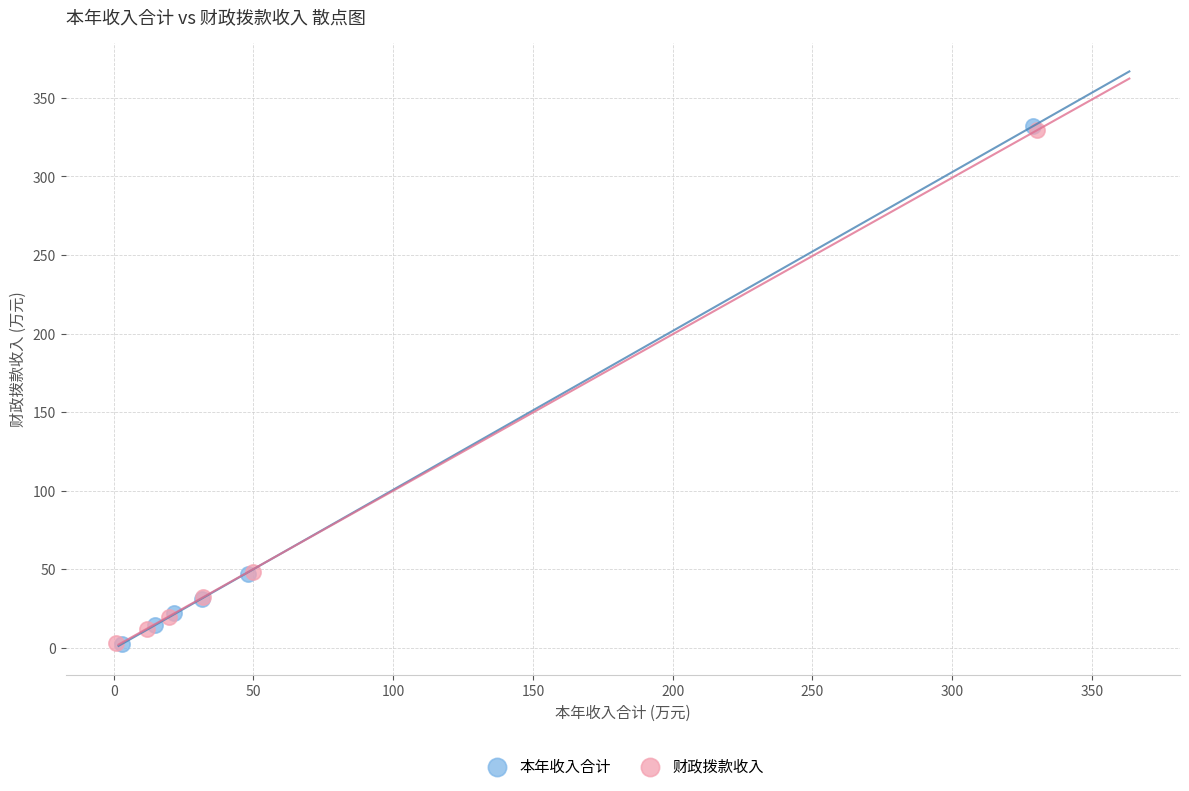

What are all the series names shown in the legend?

本年收入合计, 财政拨款收入